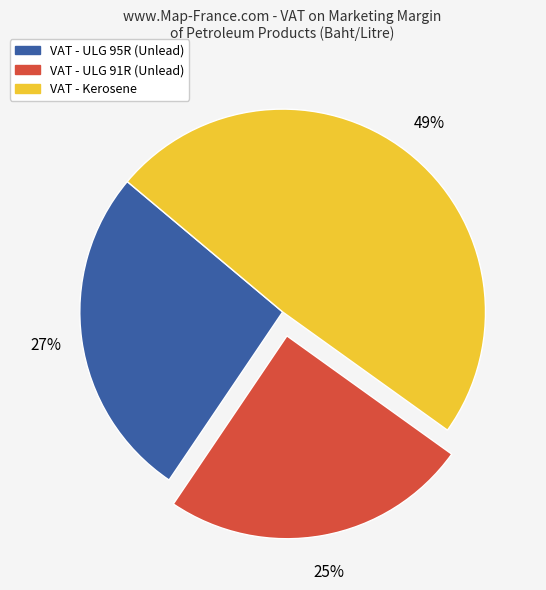

To the nearest percent, what is the difference between the largest and smallest slice percentages?

24%